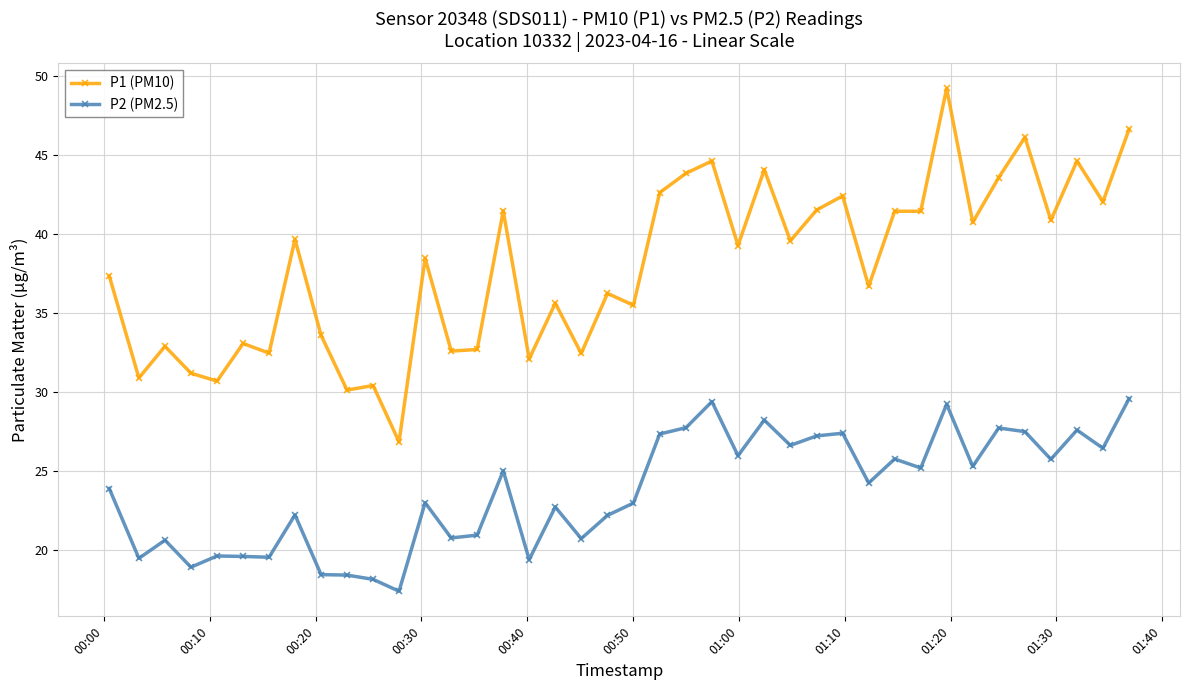

What is the difference between the second highest and minimum values in the P1 (PM10) series?

19.8